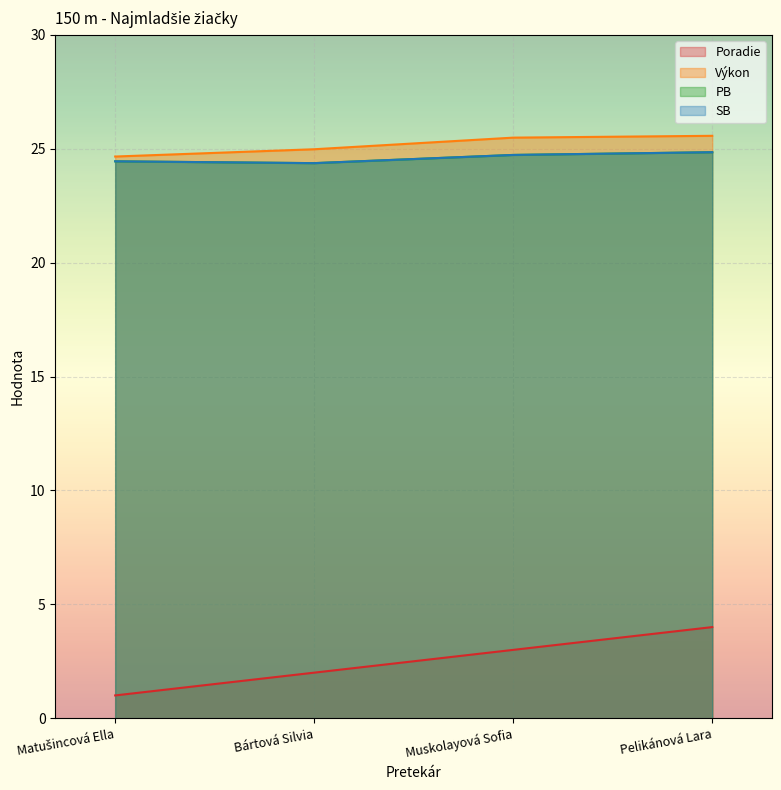

What is the lowest value of the SB series?

24.4